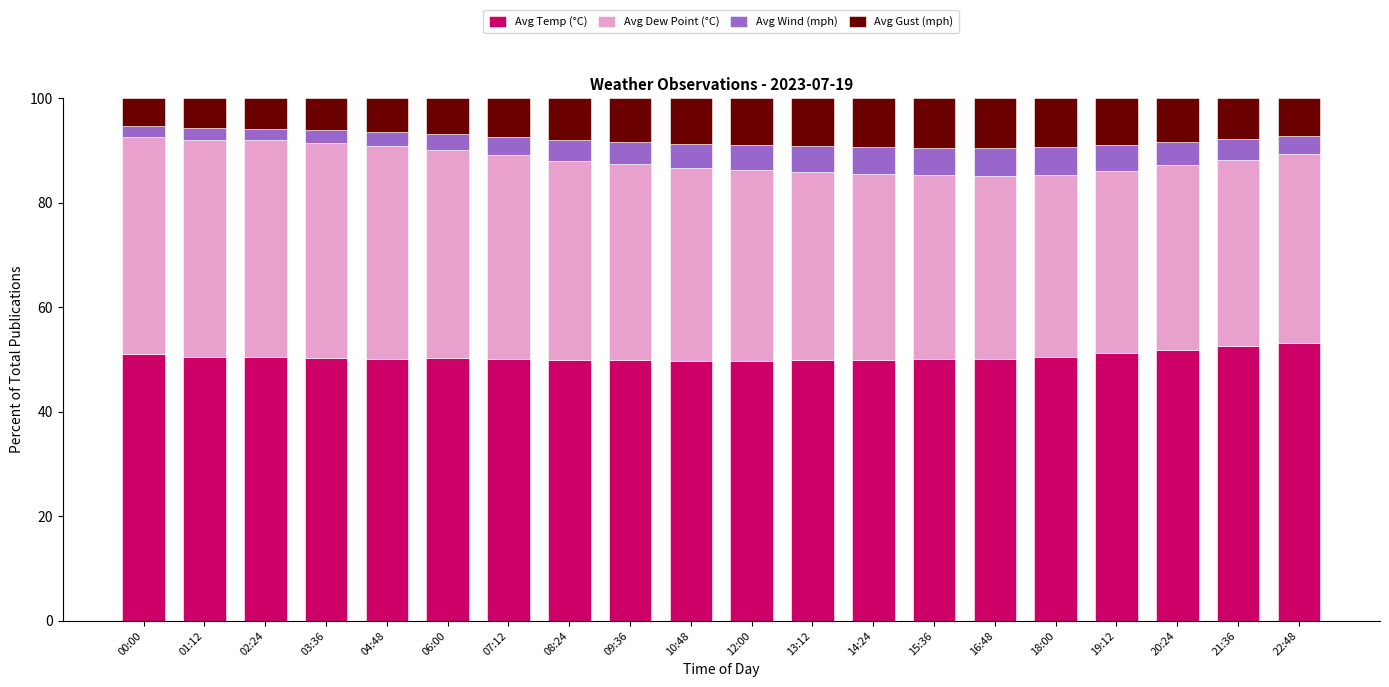

Is it true that Avg Temp (°C) equals 93.6 at 22:48?

False